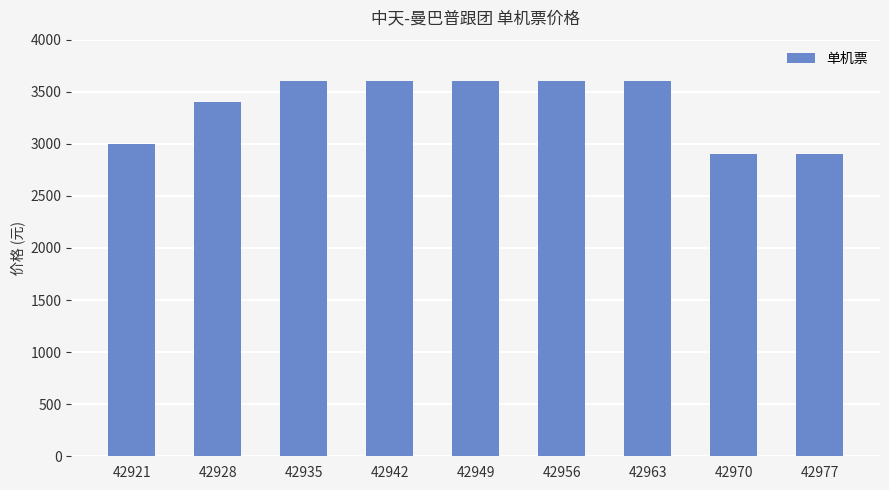

What is the ratio of the value at 42928 to the value at 42942?

0.9